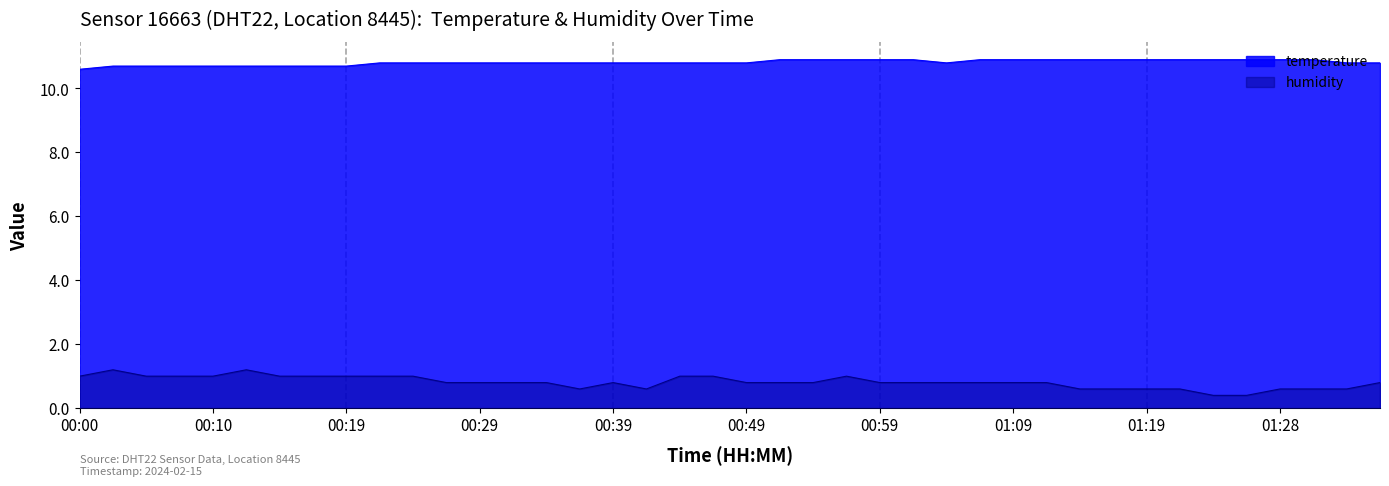

Where is the first local minimum for humidity?

00:37